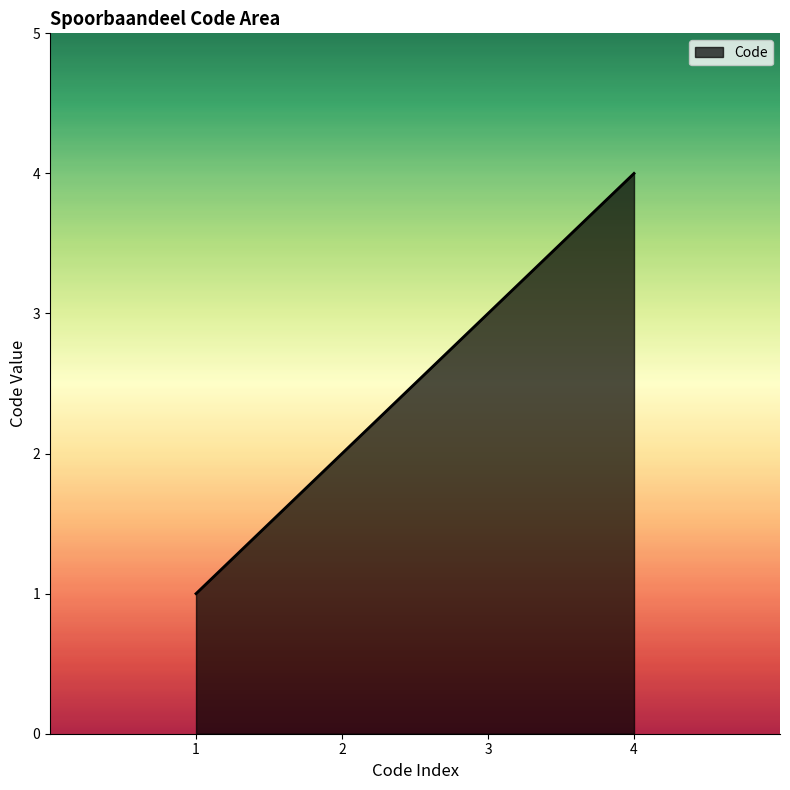

What is the smallest value displayed?

1